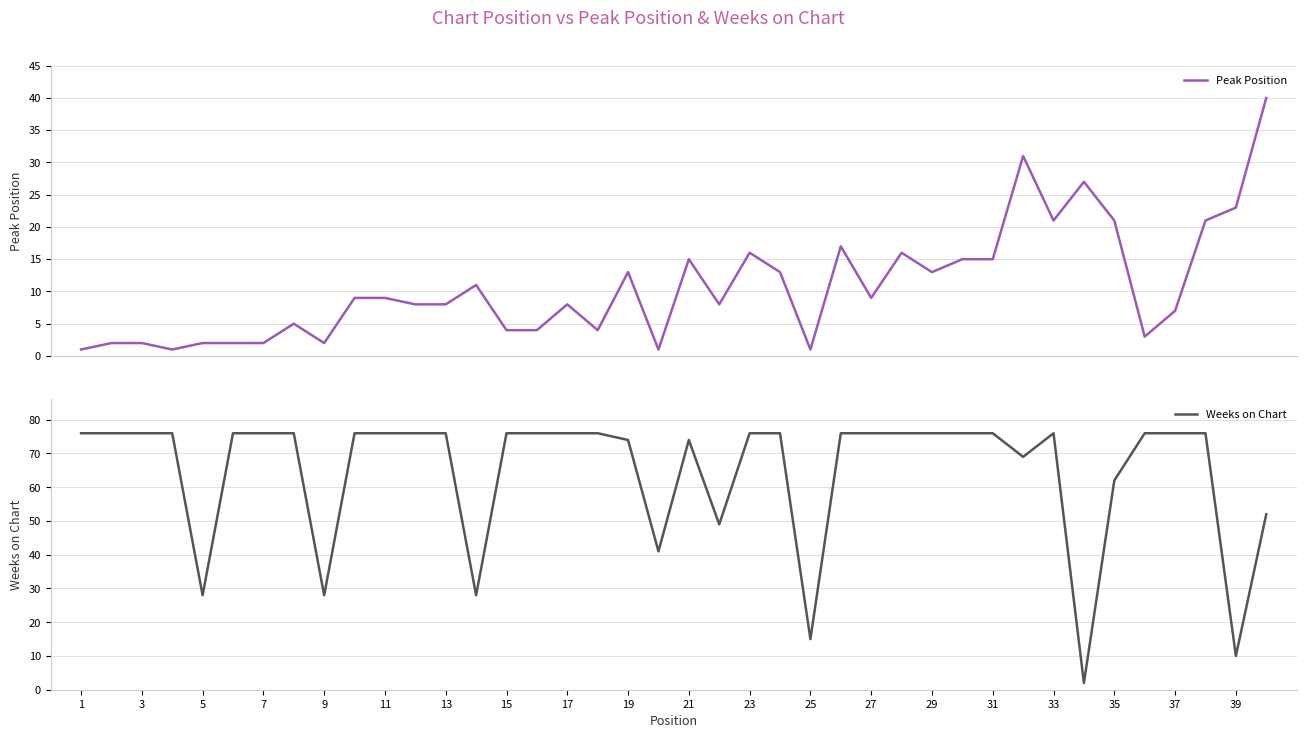

What is the highest value of the Peak Position series?

40